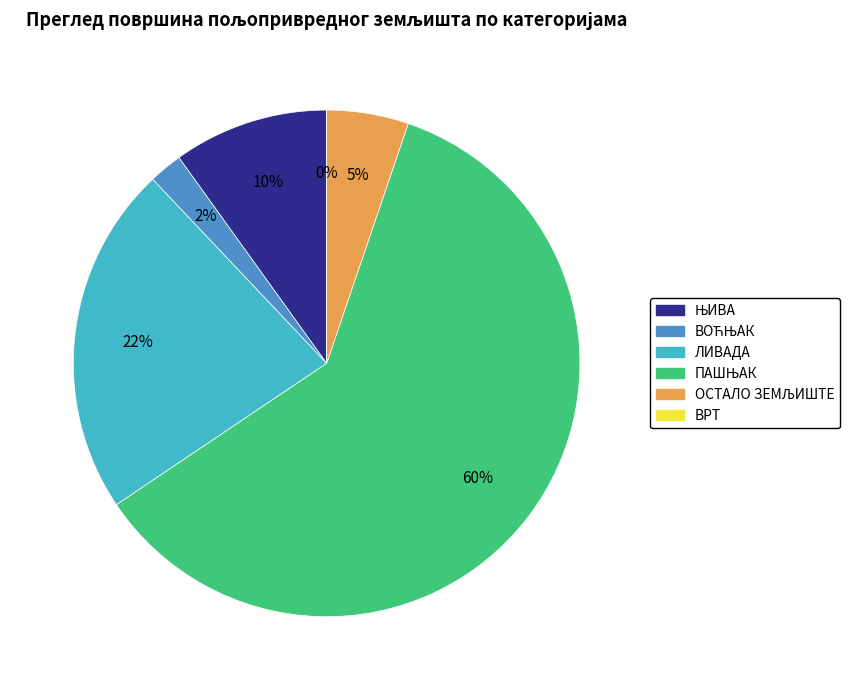

To the nearest percent, what is the average slice percentage?

17%